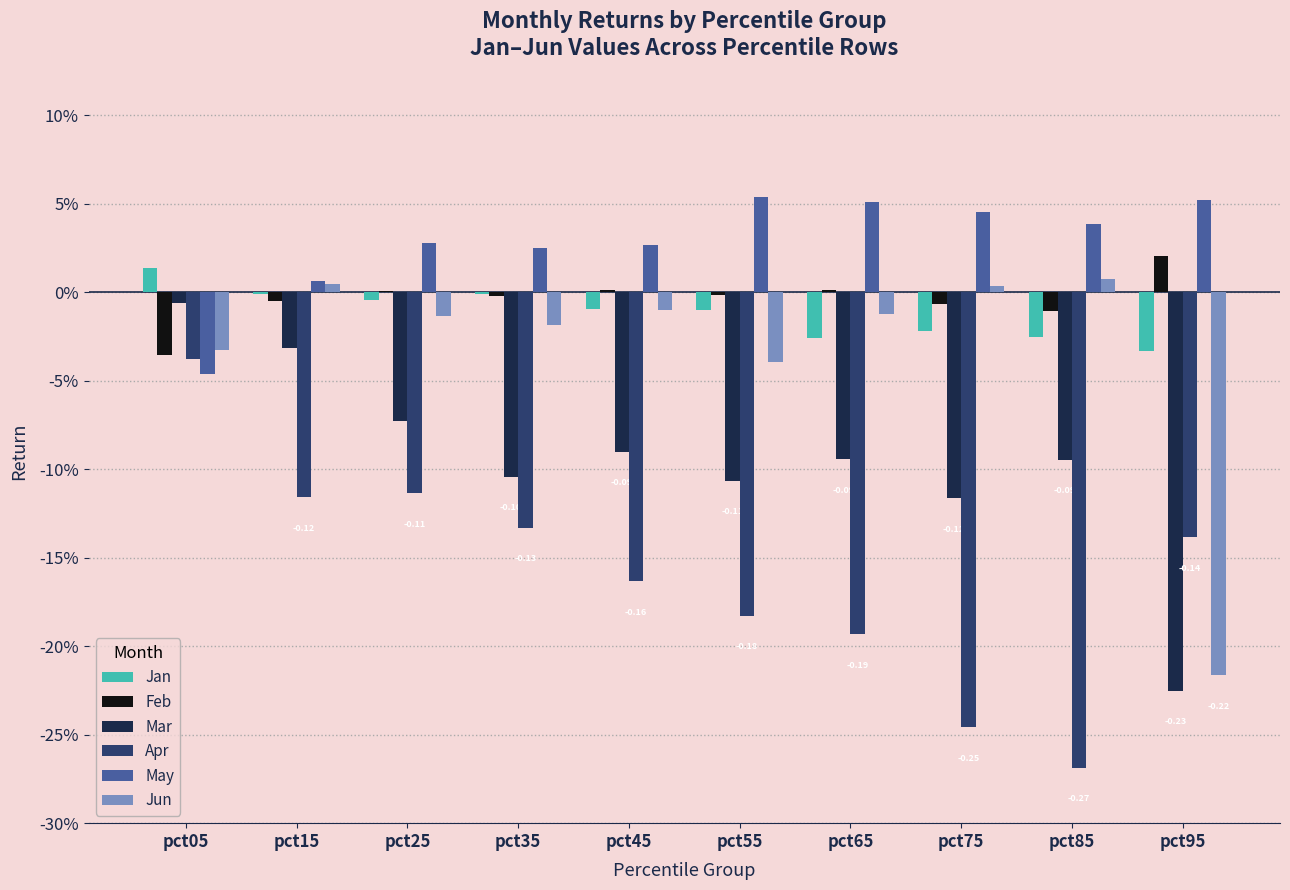

Rank the series by their maximum value, from highest to lowest.

May, Feb, Jan, Jun, Mar, Apr